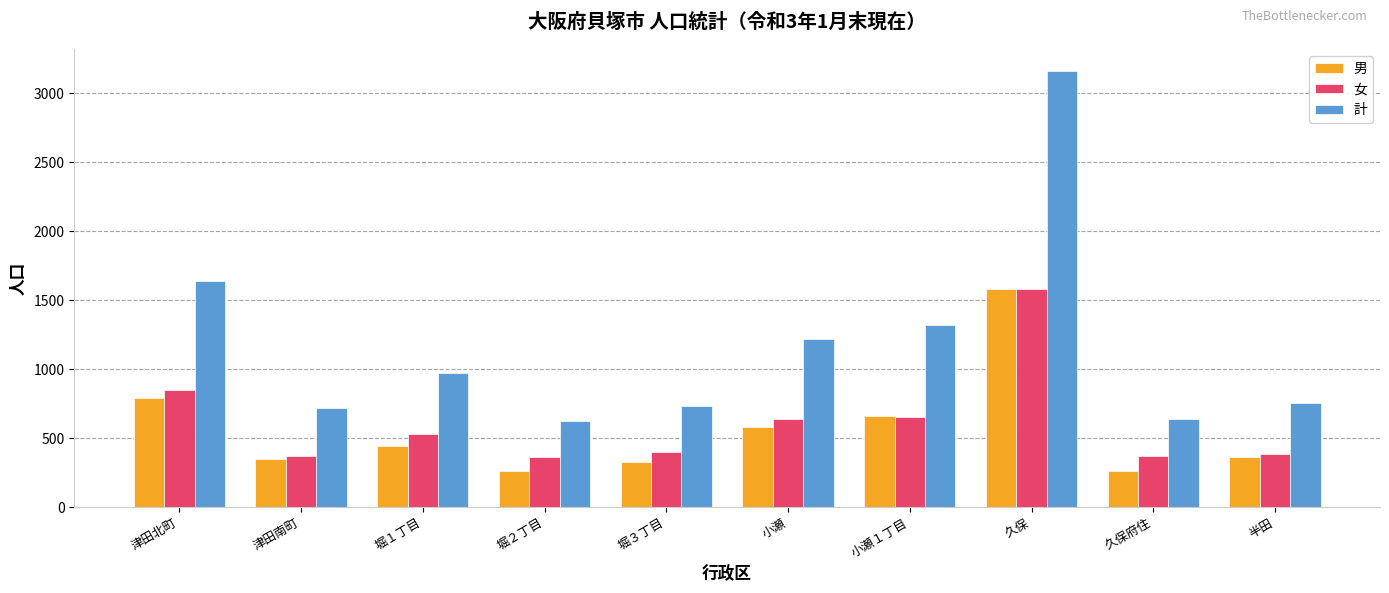

What is the label of the 7th bar from the right?

堀２丁目